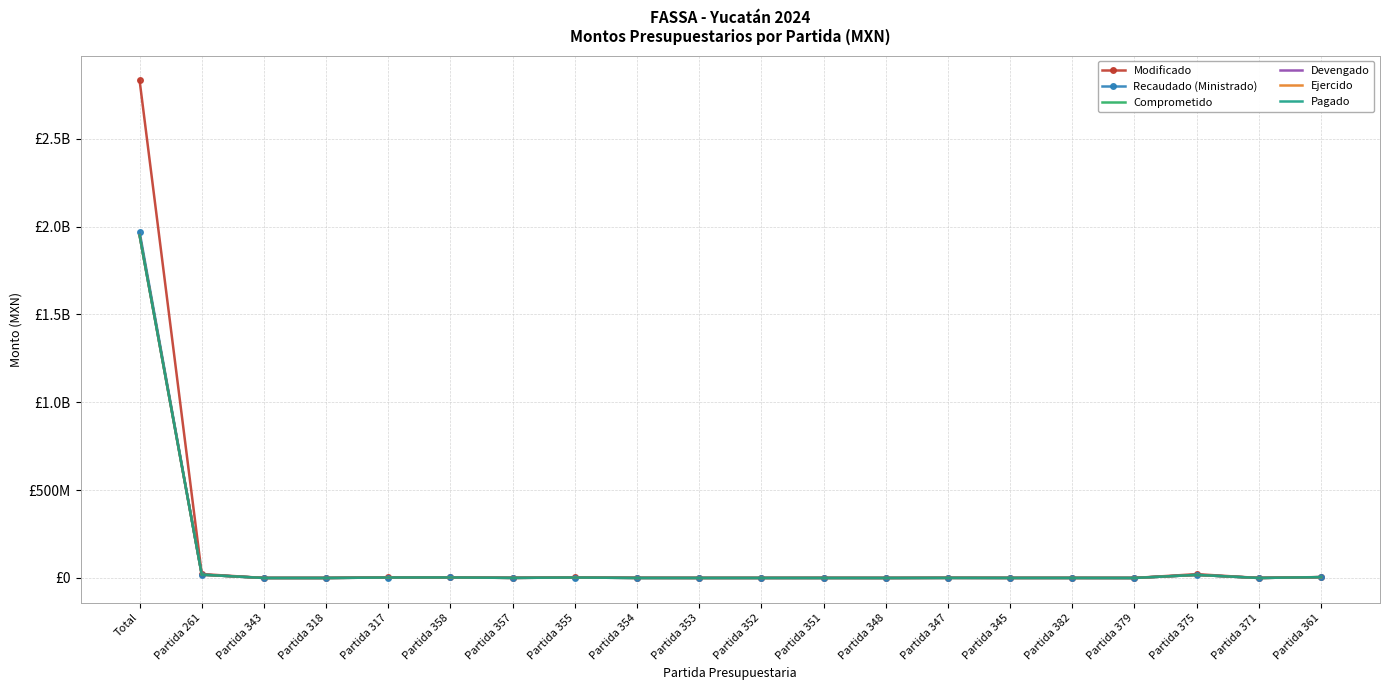

In Pagado, how many points are higher than both neighbors (excluding endpoints)?

5